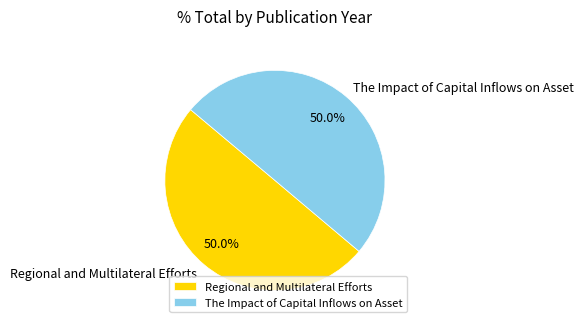

What is the ratio of the value at The Impact of Capital Inflows on Asset to the value at Regional and Multilateral Efforts?

1.0